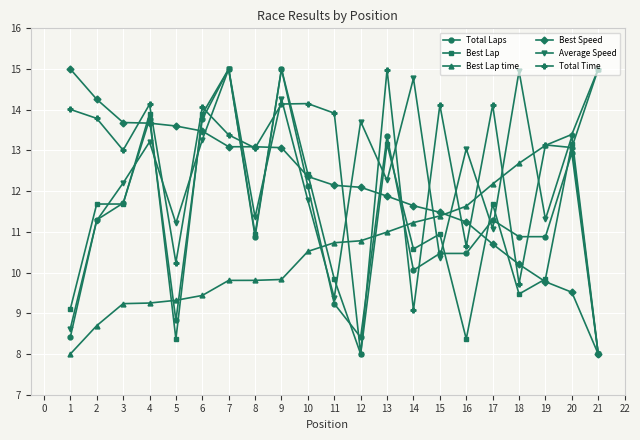

What is the value of the Total Laps point at the 4th from the left?

13.8